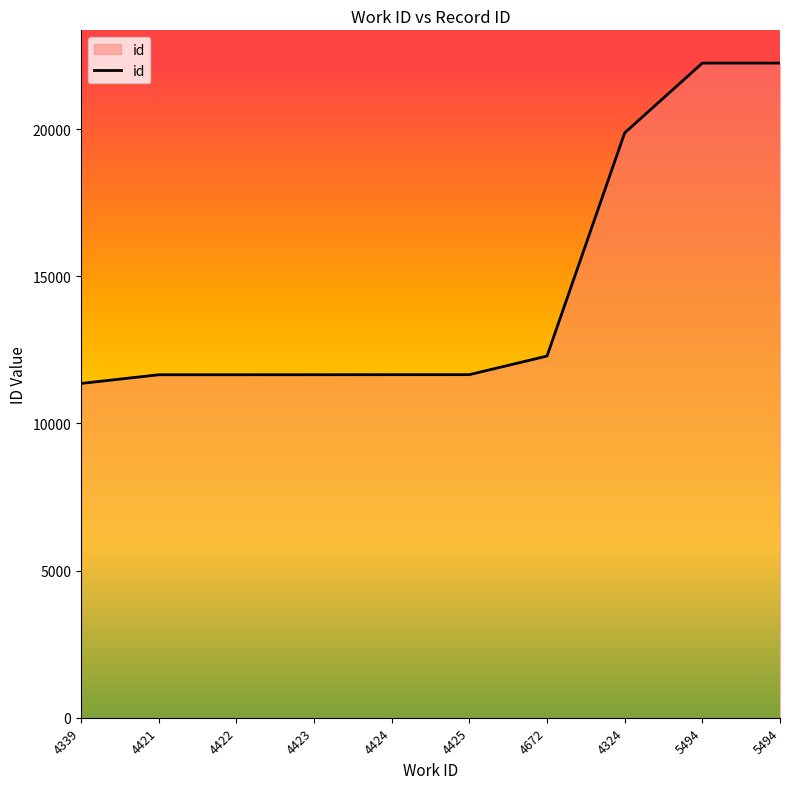

What is the change in value from 4339 to 4422?

+296